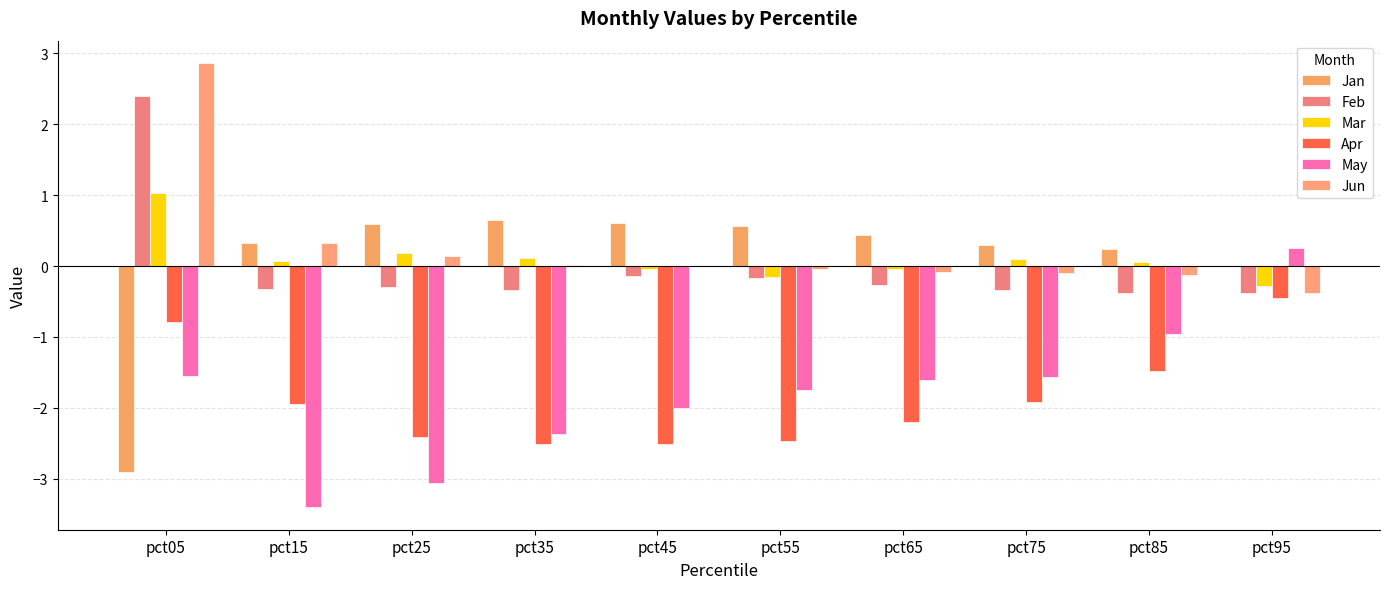

Is it true that Jan equals 0.9 at pct25?

False